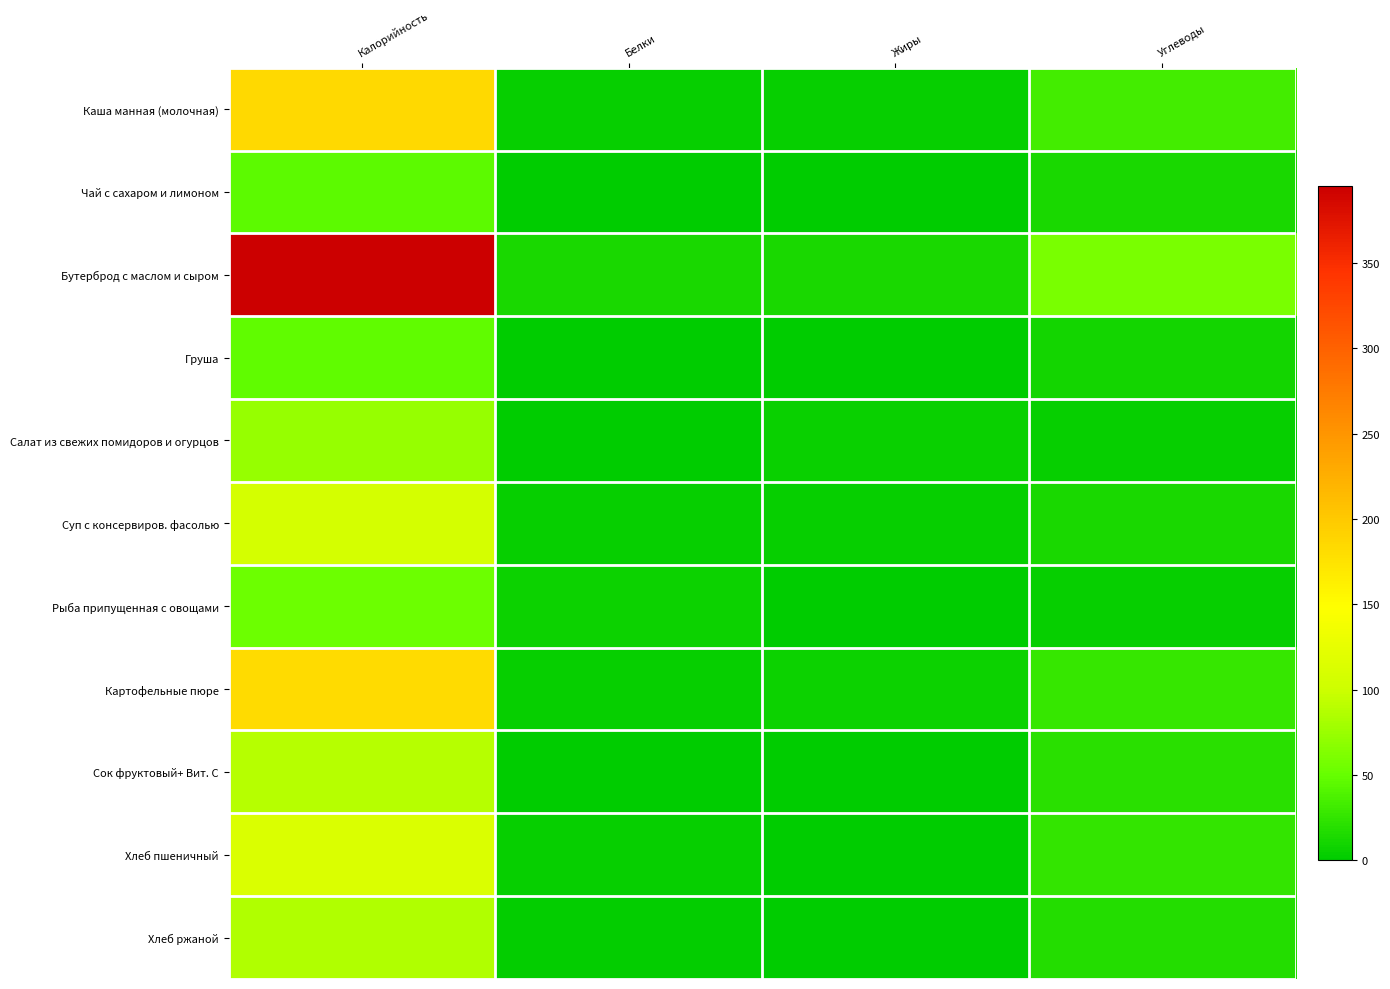

Reading right to left, list all the values displayed in this chart.

Каша манная (молочная): Углеводы=33.7	Жиры=3.9	Белки=4.3	Калорийность=184.0
Чай с сахаром и лимоном: Углеводы=12.7	Жиры=0.0	Белки=0.4	Калорийность=46.0
Бутерброд с маслом и сыром: Углеводы=60.1	Жиры=12.6	Белки=13.8	Калорийность=395.0
Груша: Углеводы=9.8	Жиры=0.4	Белки=0.4	Калорийность=47.0
Салат из свежих помидоров и огурцов: Углеводы=3.7	Жиры=6.2	Белки=1.0	Калорийность=74.0
Суп с консервиров. фасолью: Углеводы=13.1	Жиры=4.2	Белки=4.4	Калорийность=108.0
Рыба припущенная с овощами: Углеводы=3.2	Жиры=1.0	Белки=7.7	Калорийность=53.0
Картофельные пюре: Углеводы=27.3	Жиры=6.4	Белки=4.1	Калорийность=183.0
Сок фруктовый+ Вит. С: Углеводы=20.2	Жиры=0.2	Белки=1.0	Калорийность=88.0
Хлеб пшеничный: Углеводы=24.9	Жиры=0.5	Белки=3.8	Калорийность=113.2
Хлеб ржаной: Углеводы=17.0	Жиры=0.5	Белки=2.8	Калорийность=85.0